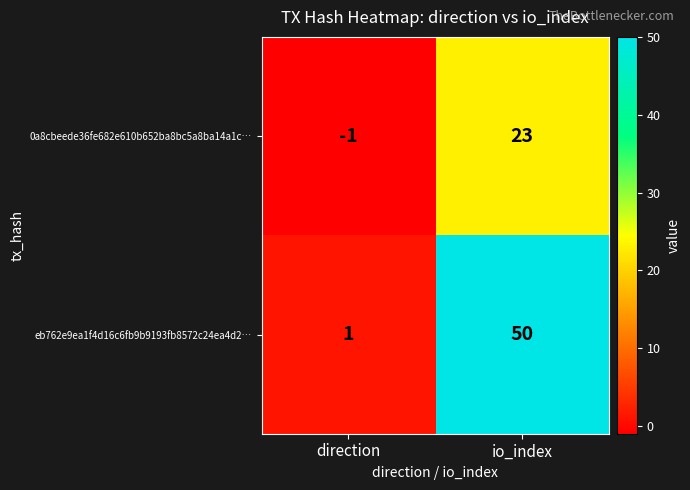

Reading left to right, what are all the values shown in this chart?

0a8cbeede36fe682e610b652ba8bc5a8ba14a1c…: direction=-1	io_index=23
eb762e9ea1f4d16c6fb9b9193fb8572c24ea4d2…: direction=1	io_index=50